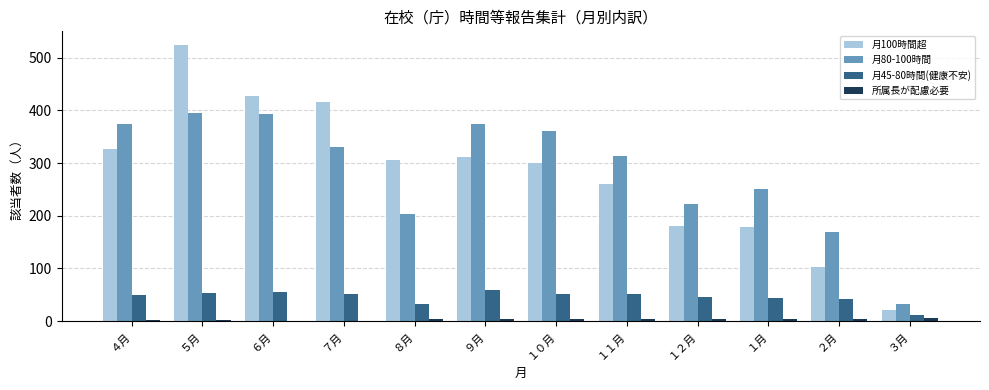

Are the bars horizontal?

No